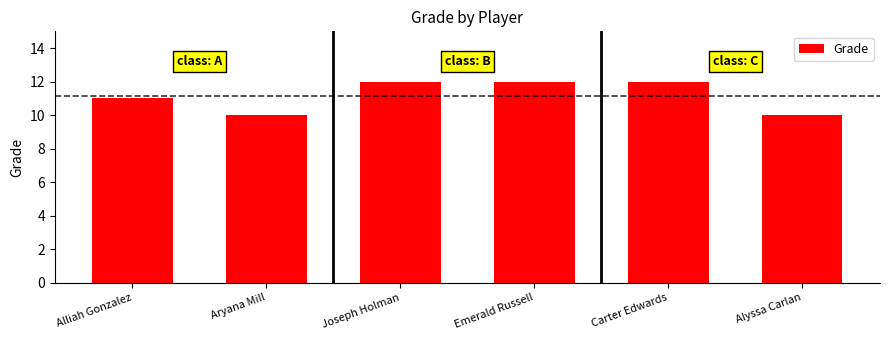

The value at Aryana Mill is 10. True or false?

True